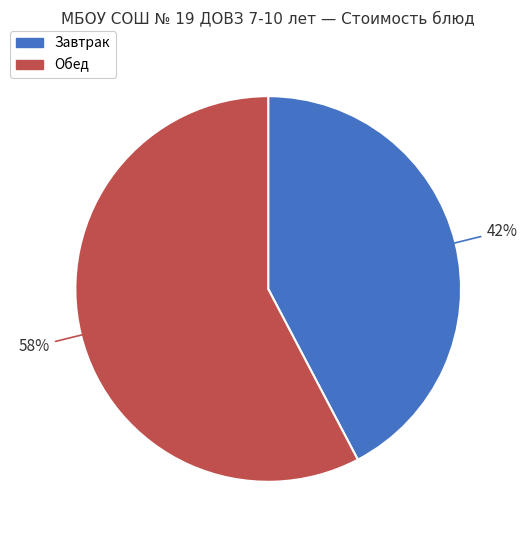

Is there a majority slice in this chart?

Yes